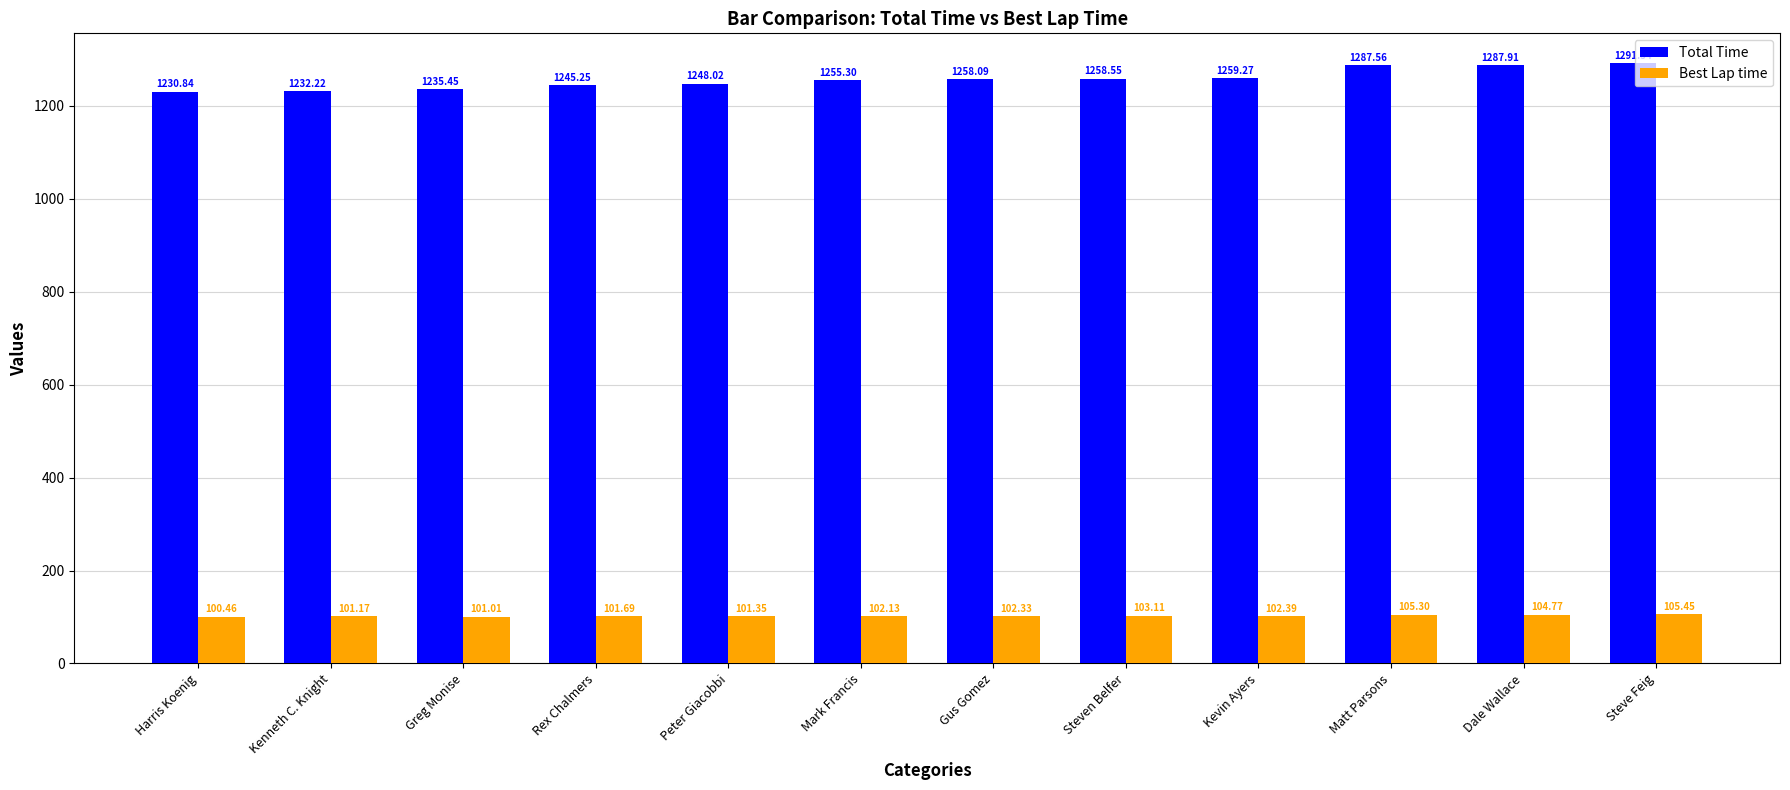

What are all the series names shown in the legend?

Total Time, Best Lap time